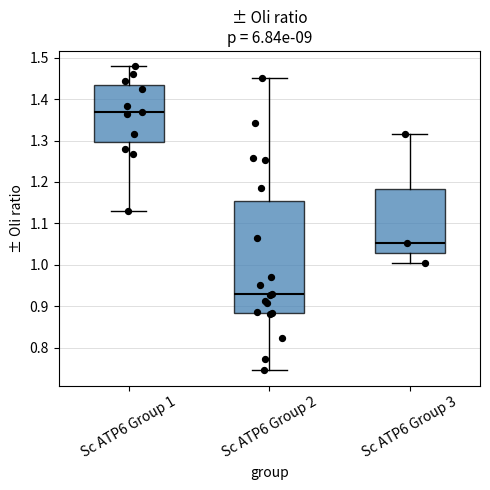

Comparing the boxes themselves (not the whiskers), which one is the tallest?

Sc ATP6 Group 2